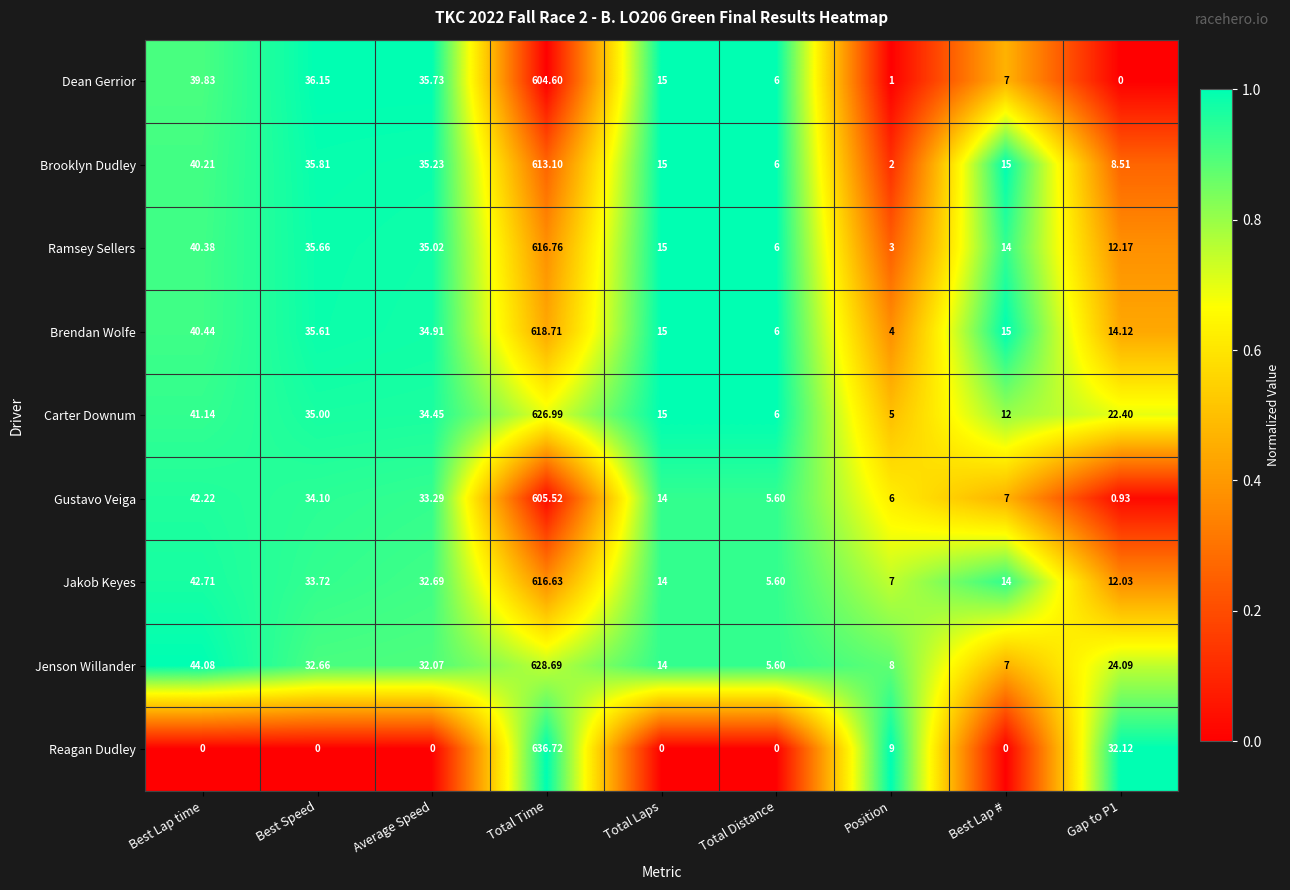

At Position, list the series in order from largest to smallest.

Reagan Dudley, Jenson Willander, Jakob Keyes, Gustavo Veiga, Carter Downum, Brendan Wolfe, Ramsey Sellers, Brooklyn Dudley, Dean Gerrior